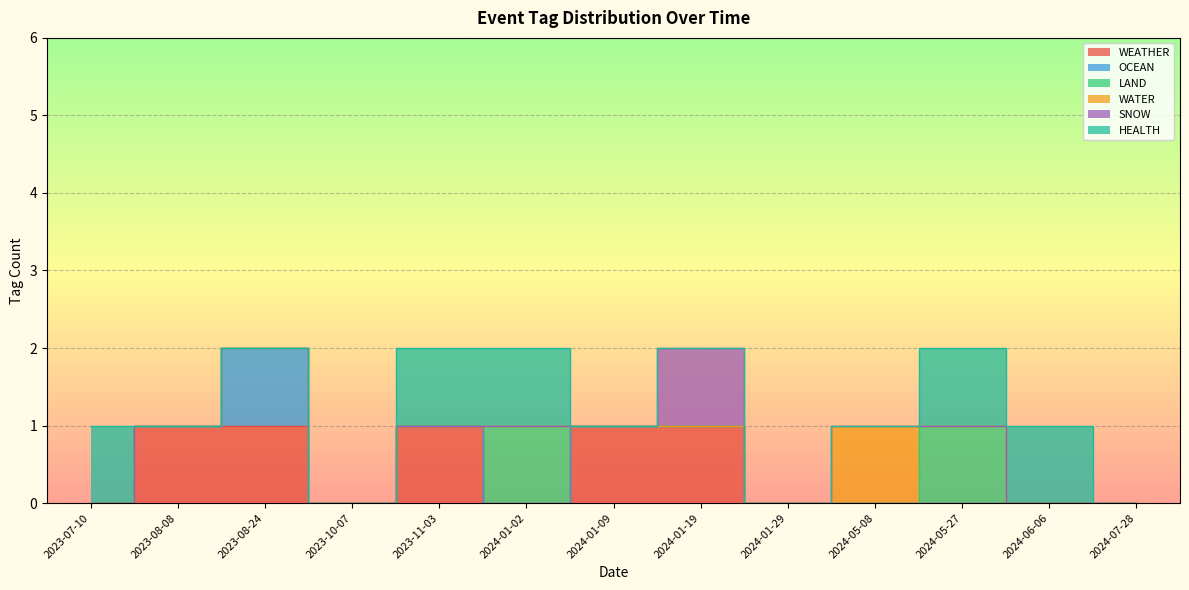

What is the sum of all WEATHER values?

5